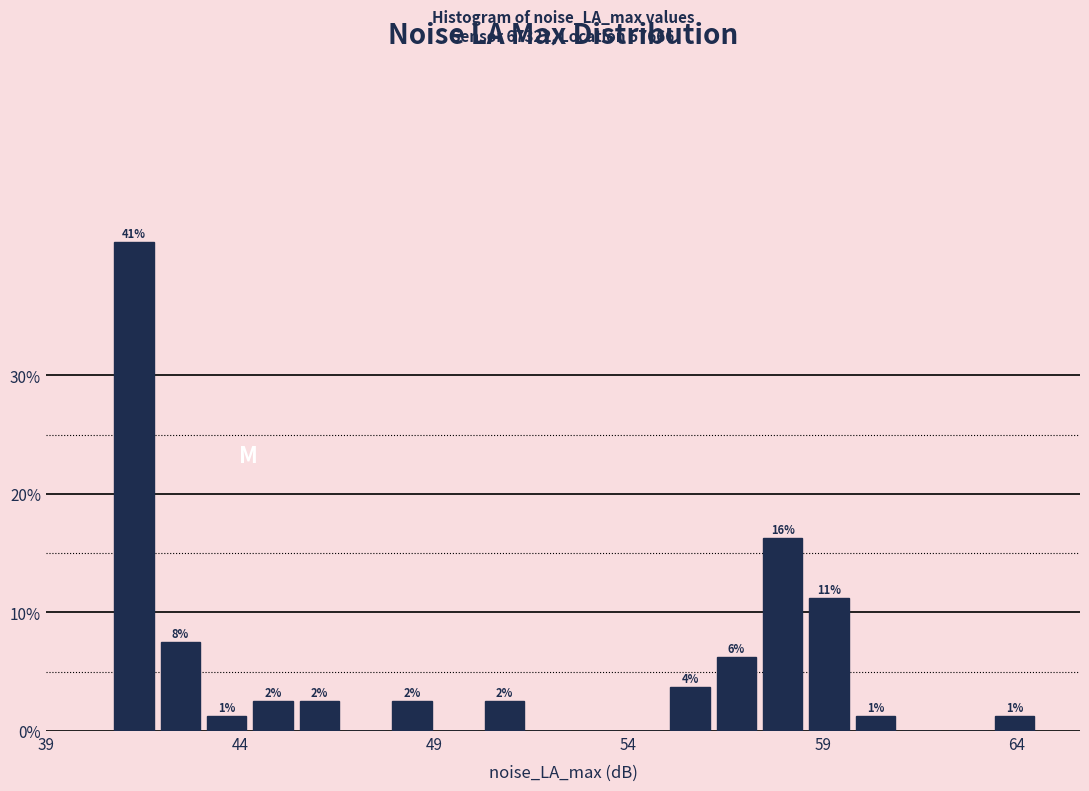

Around what value on the x-axis is the tallest bar? Give the approximate position of its centre, as read against the axis.

41.5